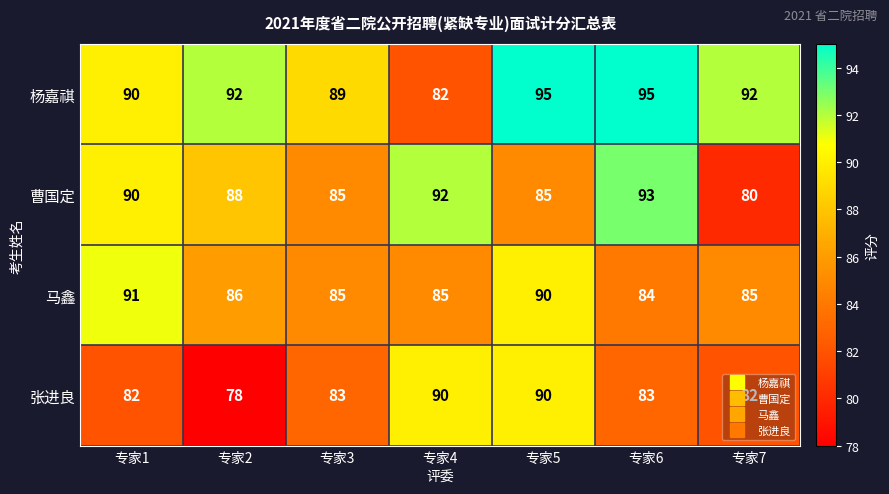

Rank the series by their maximum value, from highest to lowest.

杨嘉祺, 曹国定, 马鑫, 张进良